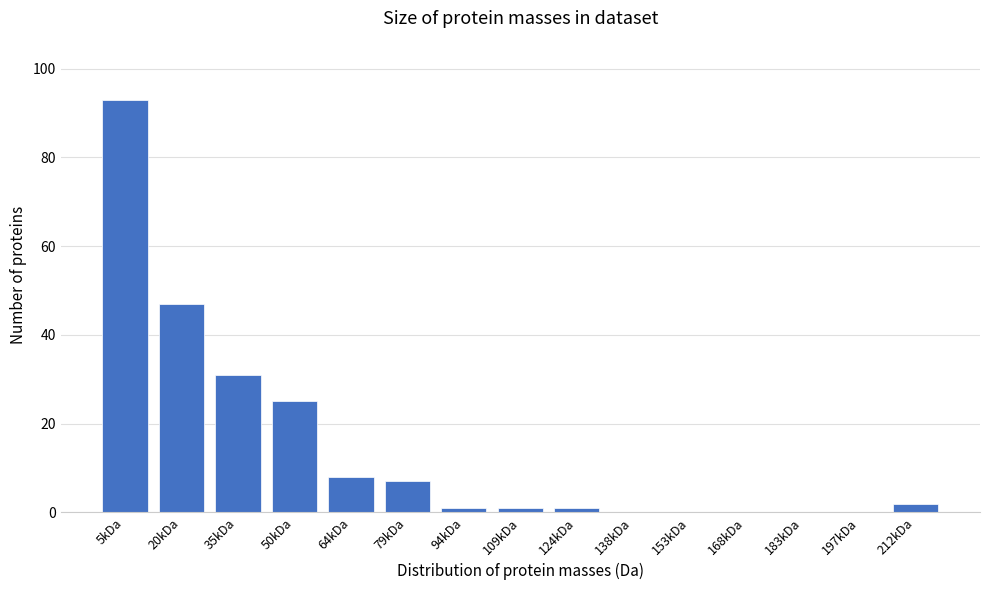

Reading right to left, extract all data points from this chart.

212kDa=2	197kDa=0	183kDa=0	168kDa=0	153kDa=0	138kDa=0	124kDa=1	109kDa=1	94kDa=1	79kDa=7	64kDa=8	50kDa=25	35kDa=31	20kDa=47	5kDa=93